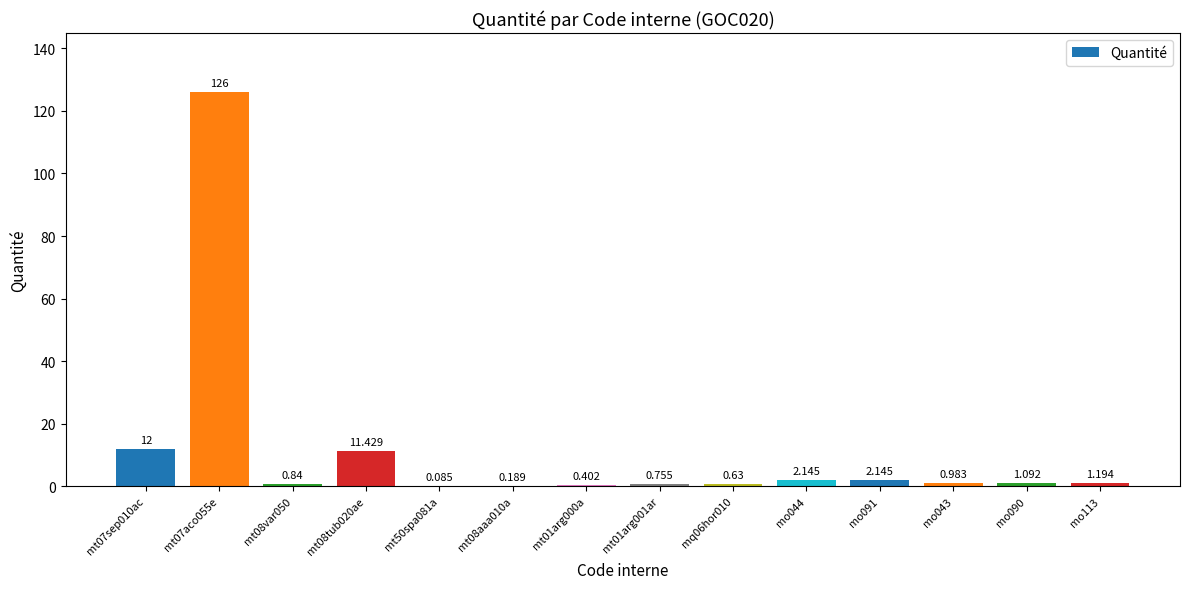

Reading right to left, list all the values displayed in this chart.

mo113=1.2	mo090=1.1	mo043=1.0	mo091=2.1	mo044=2.1	mq06hor010=0.6	mt01arg001ar=0.8	mt01arg000a=0.4	mt08aaa010a=0.2	mt50spa081a=0.1	mt08tub020ae=11.4	mt08var050=0.8	mt07aco055e=126.0	mt07sep010ac=12.0